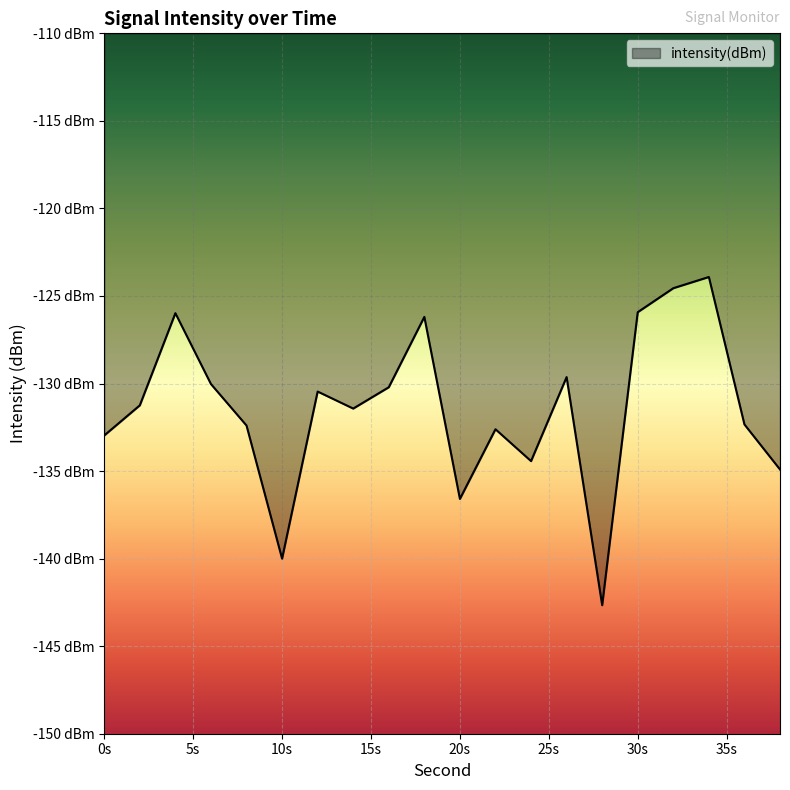

Which label corresponds to the largest value in the chart?

34